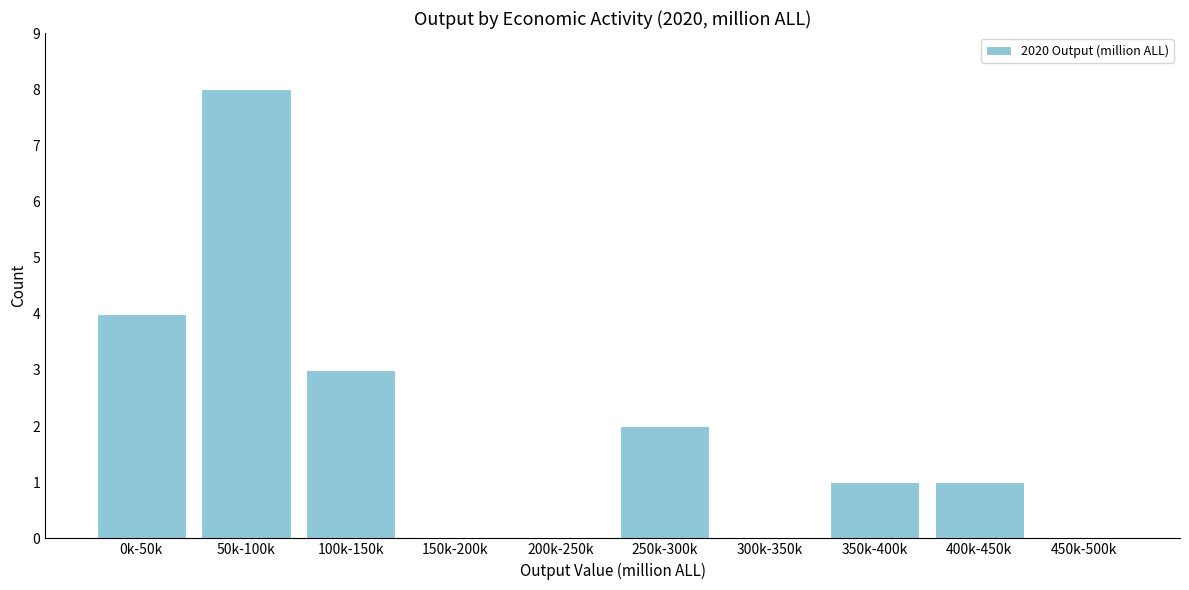

Reading left to right, what are all the values shown in this chart?

0k-50k=4	50k-100k=8	100k-150k=3	150k-200k=0	200k-250k=0	250k-300k=2	300k-350k=0	350k-400k=1	400k-450k=1	450k-500k=0